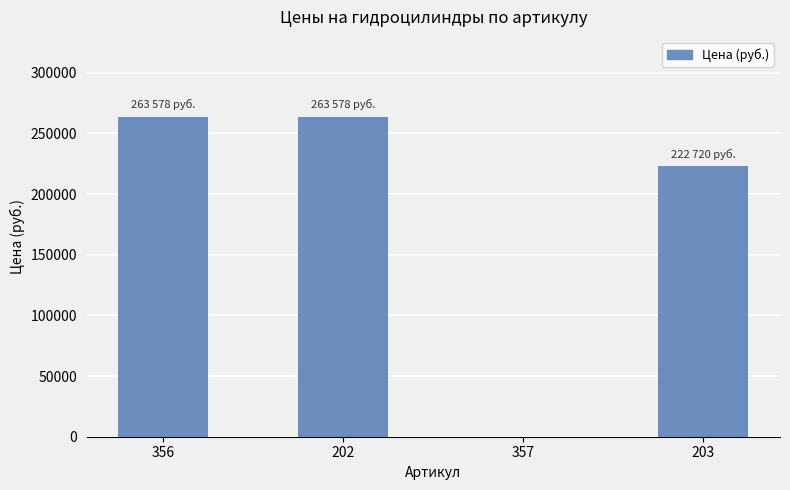

What is the maximum value shown in the chart?

263578